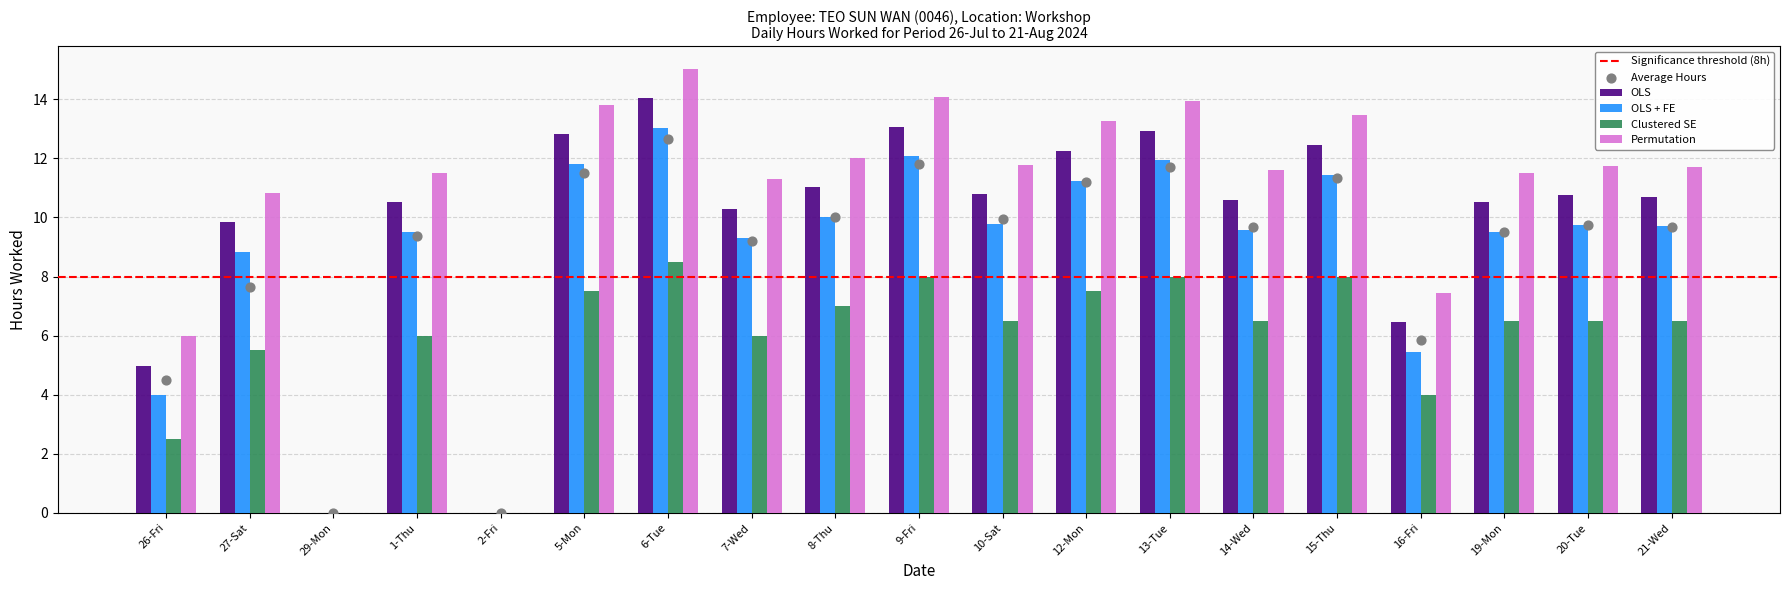

What are all the series names shown in the legend?

OLS, OLS + FE, Clustered SE, Permutation